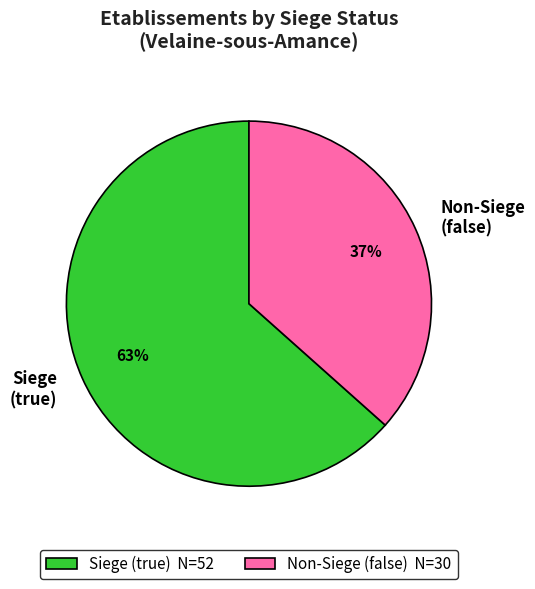

To the nearest percent, what is the average slice percentage?

50%